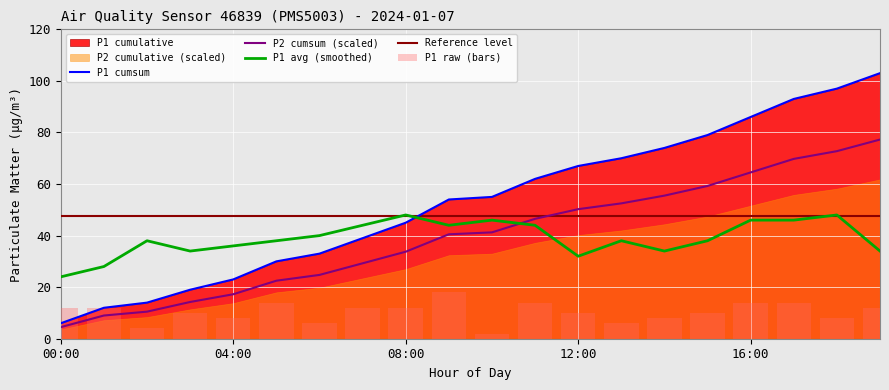

List the series in order of their peak value, lowest first.

avg_P1_hourly, p2_cumsum, p1_cumsum